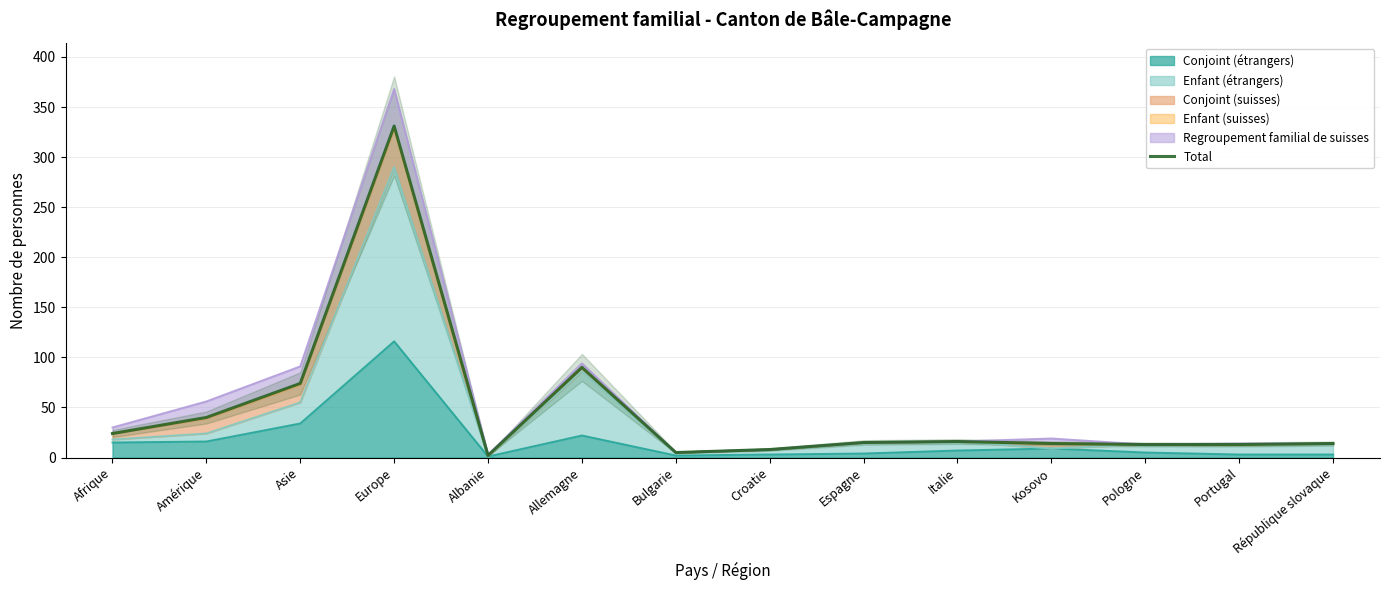

What is the sum of the values at Europe and Espagne?

346